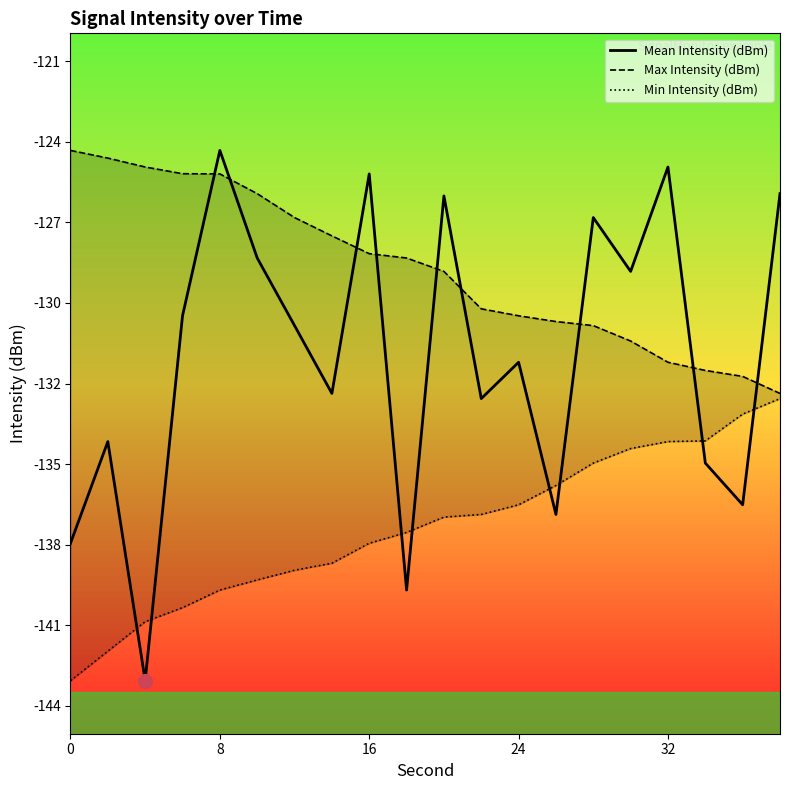

The value of Min Intensity (dBm) at 14 is -55.4. True or false?

False